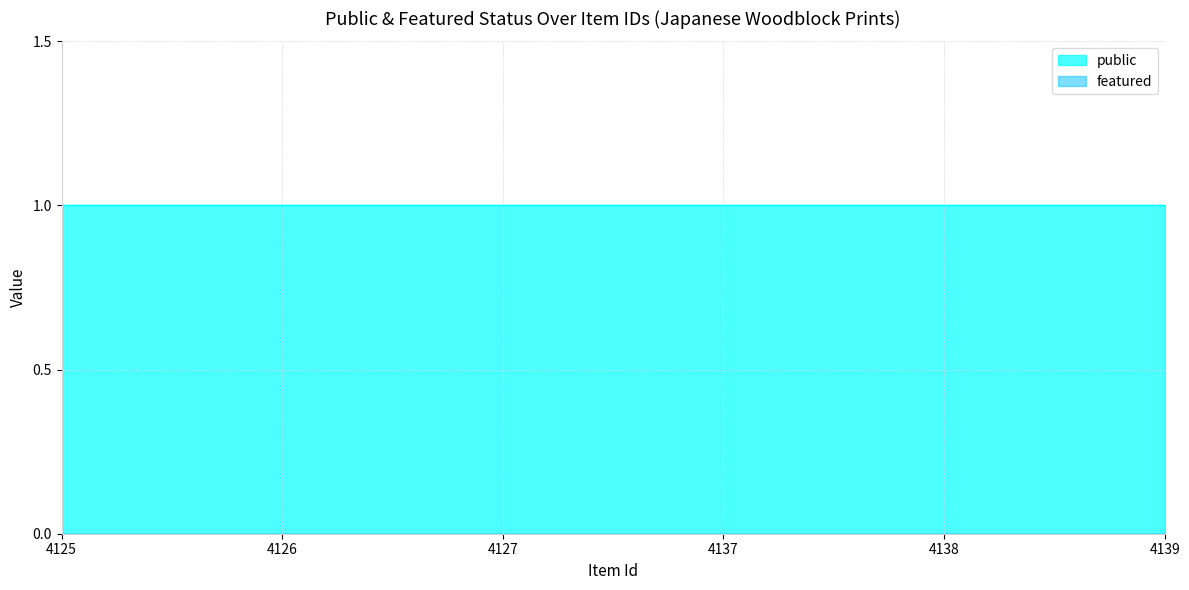

Reading right to left, list all the values displayed in this chart.

public: 4139=1	4138=1	4137=1	4127=1	4126=1	4125=1
featured: 4139=0	4138=0	4137=0	4127=0	4126=0	4125=0